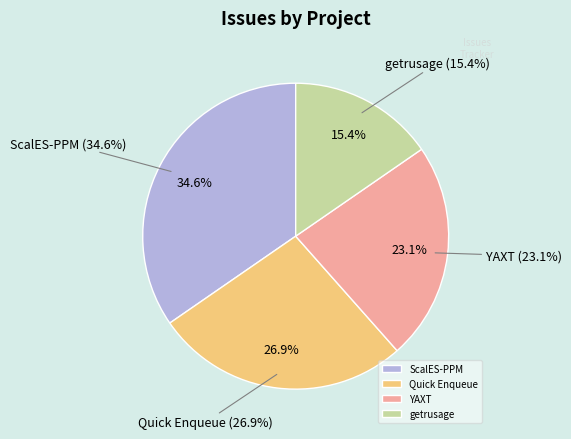

Do ScalES-PPM and YAXT together represent more than half of the pie?

Yes